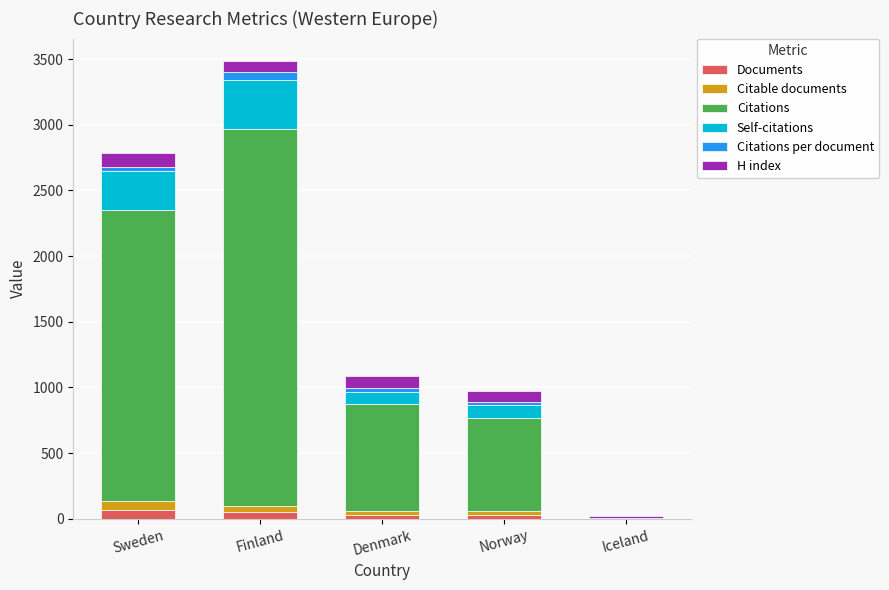

At which category is the sum across all series the highest?

Finland